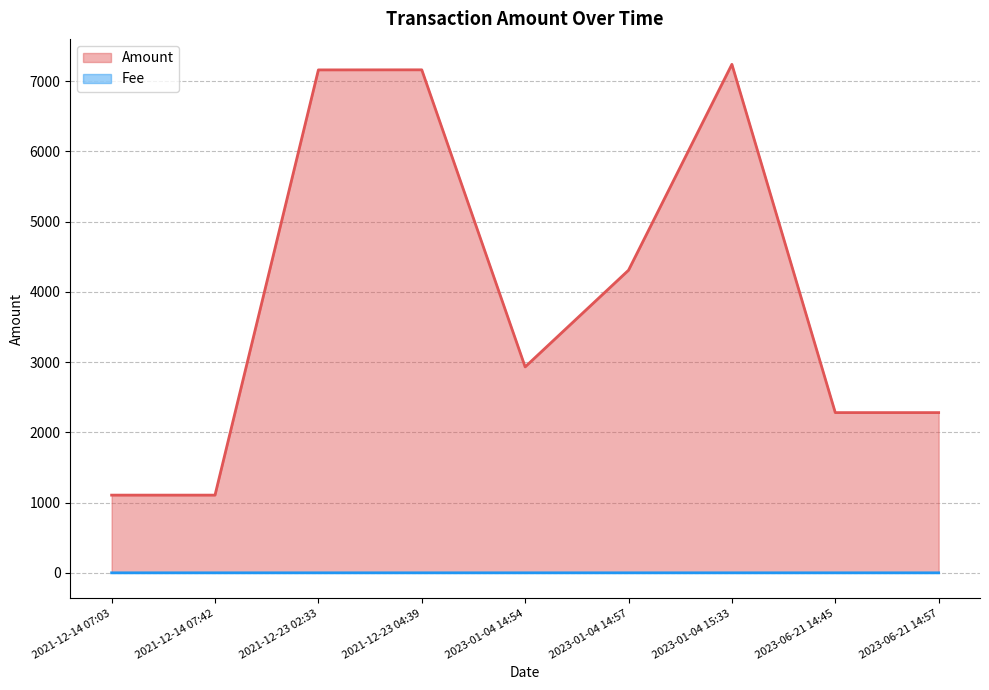

True or false: Amount has more than 0 interior local peaks.

True